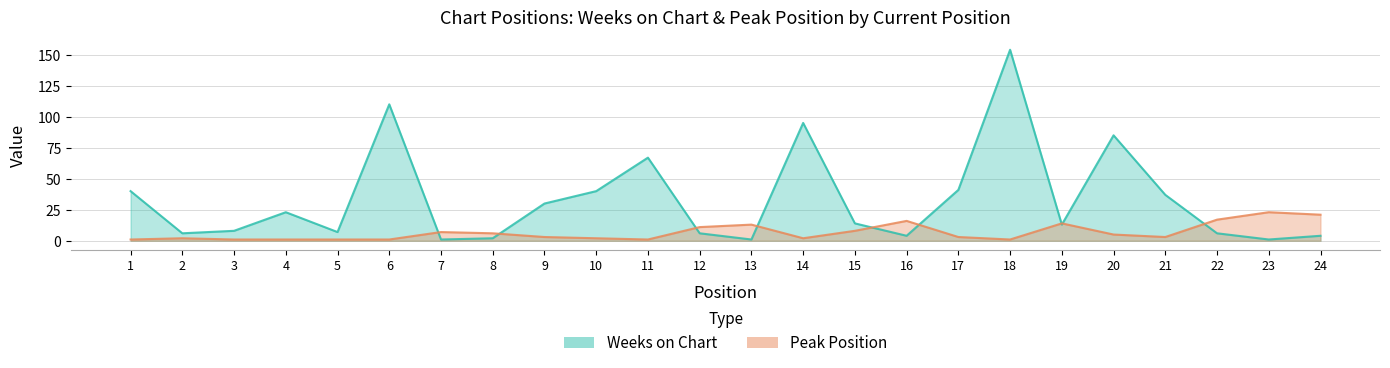

List the series in order of their overall mean, highest first.

Weeks on Chart, Peak Position